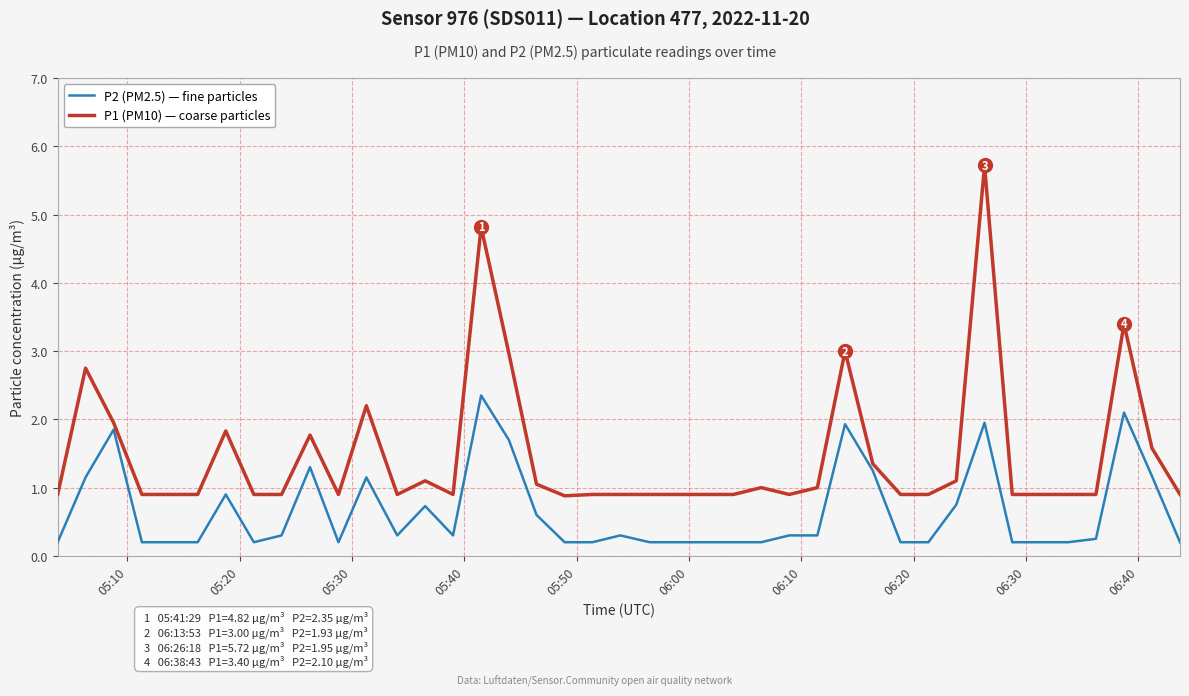

Which series has the widest spread of values?

P1 (PM10) — coarse particles